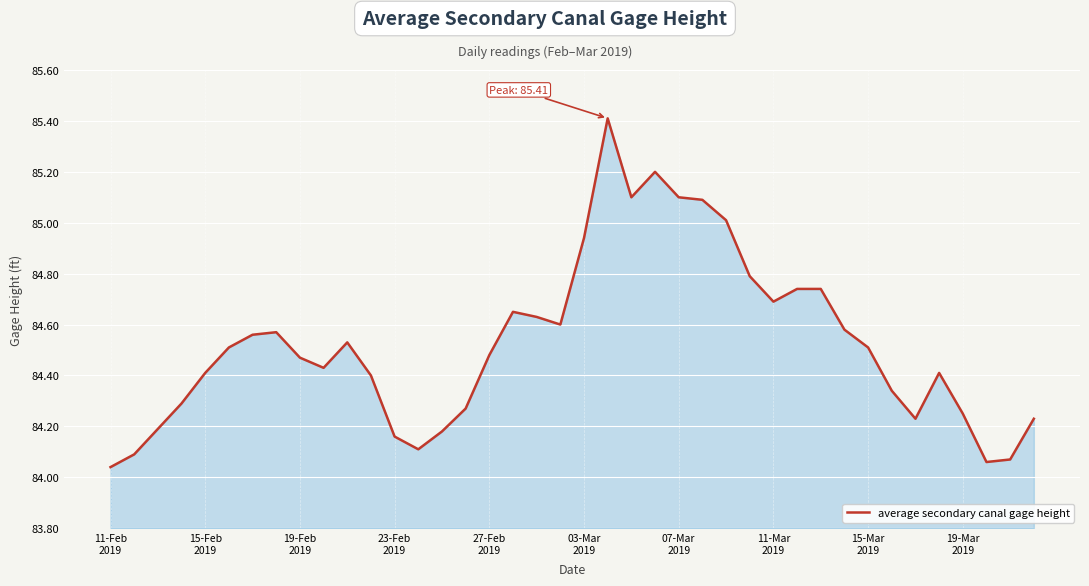

What is the maximum value shown in the chart?

85.4